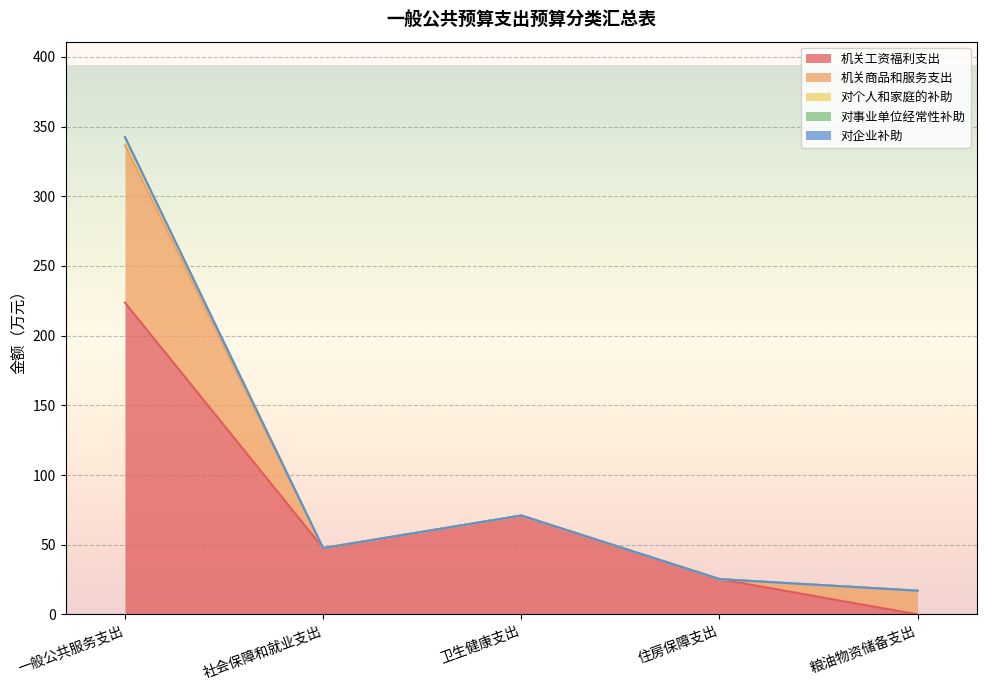

Reading left to right, list all the values displayed in this chart.

机关工资福利支出: 一般公共服务支出=223.7	社会保障和就业支出=47.6	卫生健康支出=70.9	住房保障支出=25.3	粮油物资储备支出=0.0
机关商品和服务支出: 一般公共服务支出=112.9	社会保障和就业支出=0.0	卫生健康支出=0.0	住房保障支出=0.0	粮油物资储备支出=17.0
对个人和家庭的补助: 一般公共服务支出=5.8	社会保障和就业支出=0.0	卫生健康支出=0.0	住房保障支出=0.0	粮油物资储备支出=0.0
对事业单位经常性补助: 一般公共服务支出=0.0	社会保障和就业支出=0.0	卫生健康支出=0.0	住房保障支出=0.0	粮油物资储备支出=0.0
对企业补助: 一般公共服务支出=0.0	社会保障和就业支出=0.0	卫生健康支出=0.0	住房保障支出=0.0	粮油物资储备支出=0.0